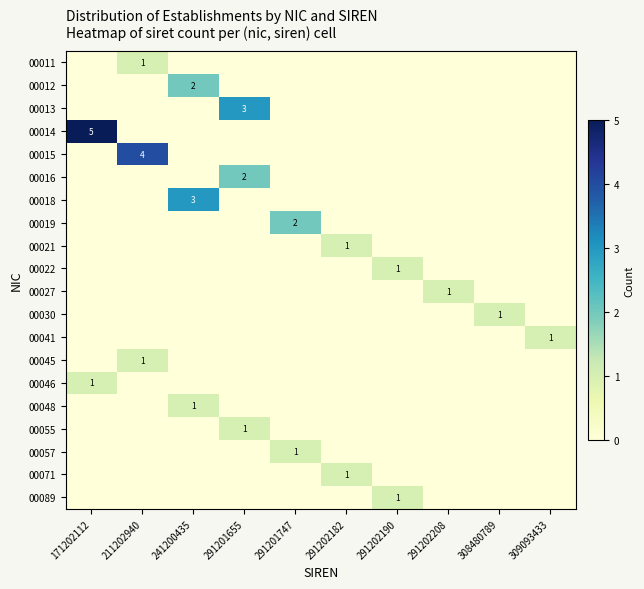

Is the value of 00041 at 309093433 greater than the value of 00089 at 291202182?

Yes